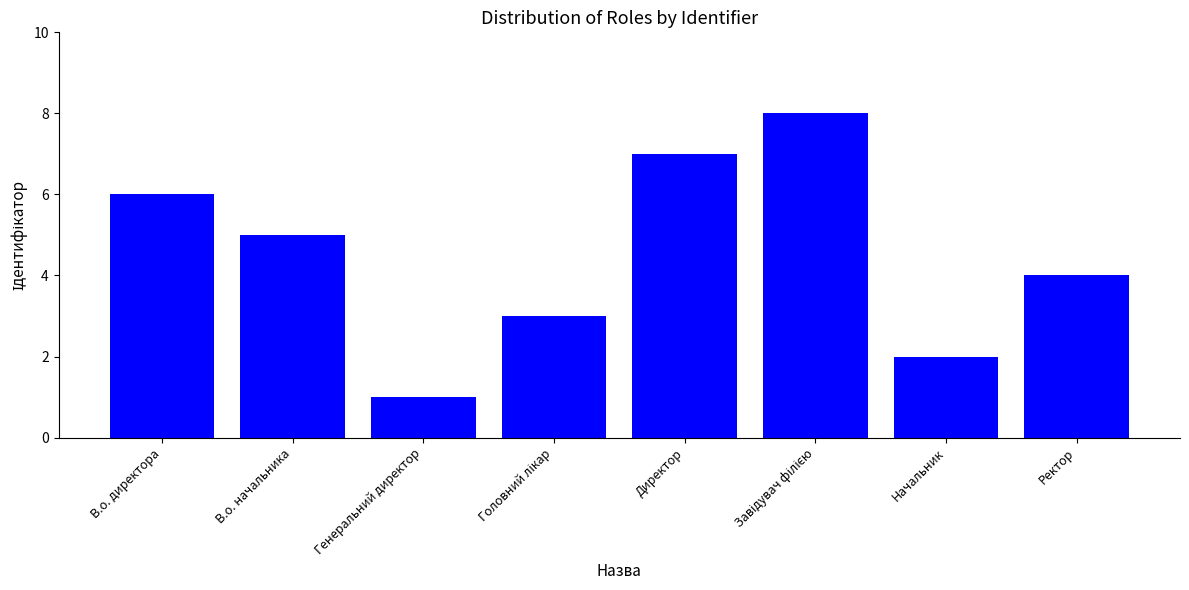

What is the sum of all values?

36